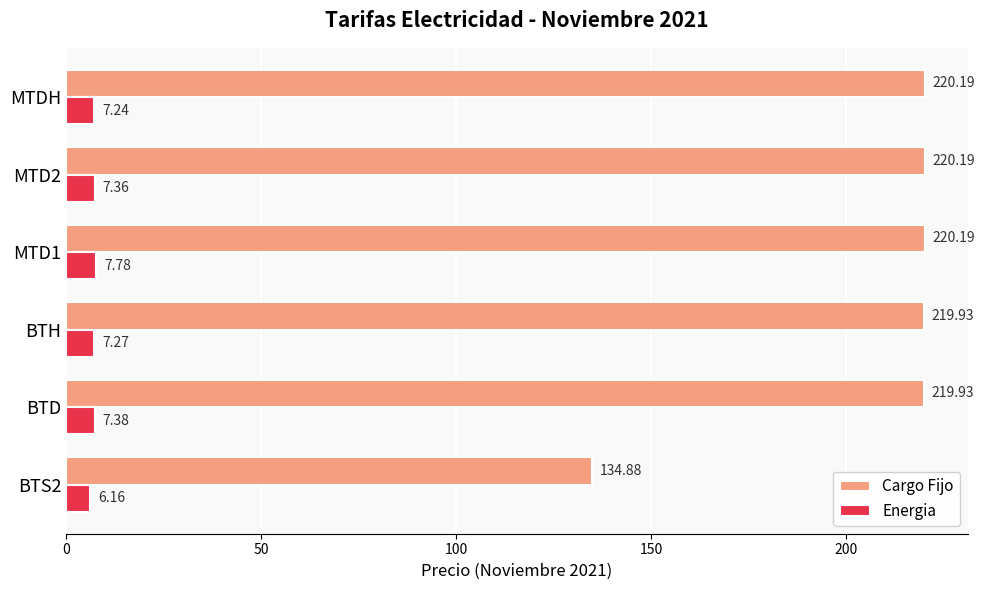

Which series has the widest spread of values?

Cargo Fijo